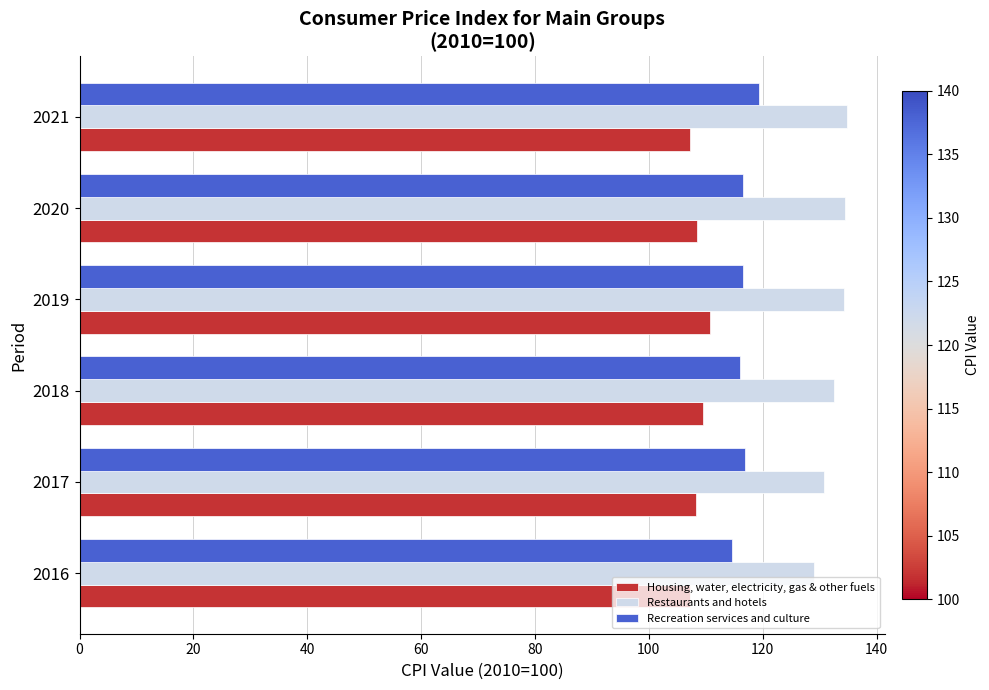

Is the value of Housing, water, electricity, gas & other fuels at 2017 greater than the value of Restaurants and hotels at 2019?

No